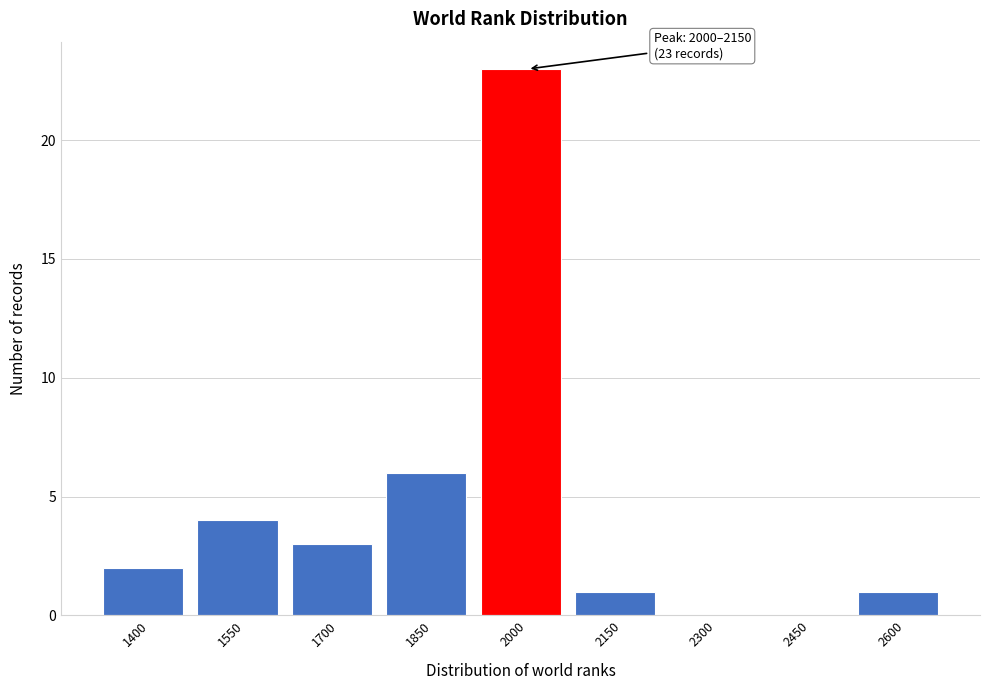

Reading right to left, list all the values displayed in this chart.

2600=1	2450=0	2300=0	2150=1	2000=23	1850=6	1700=3	1550=4	1400=2